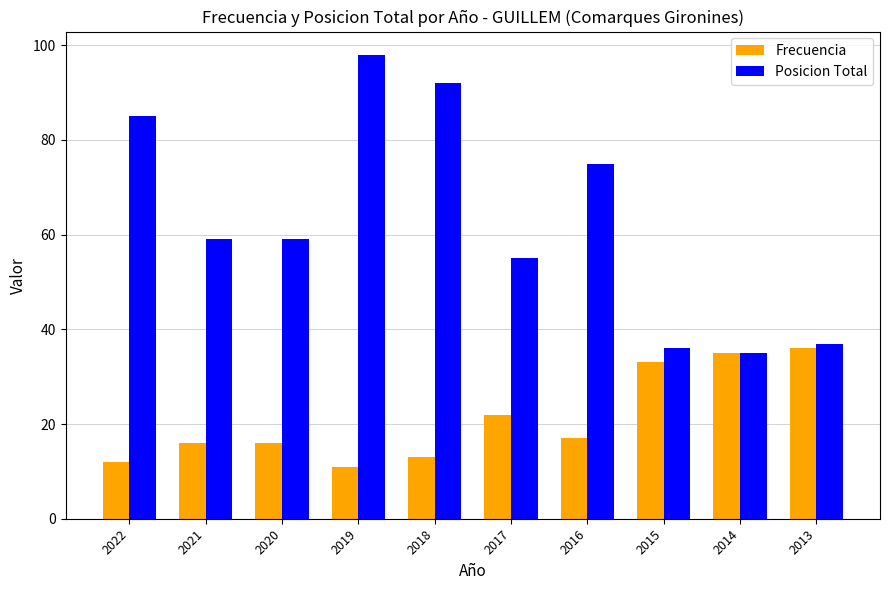

Reading left to right, list all the values displayed in this chart.

Frecuencia: 12	16	16	11	13	22	17	33	35	36
Posicion Total: 85	59	59	98	92	55	75	36	35	37